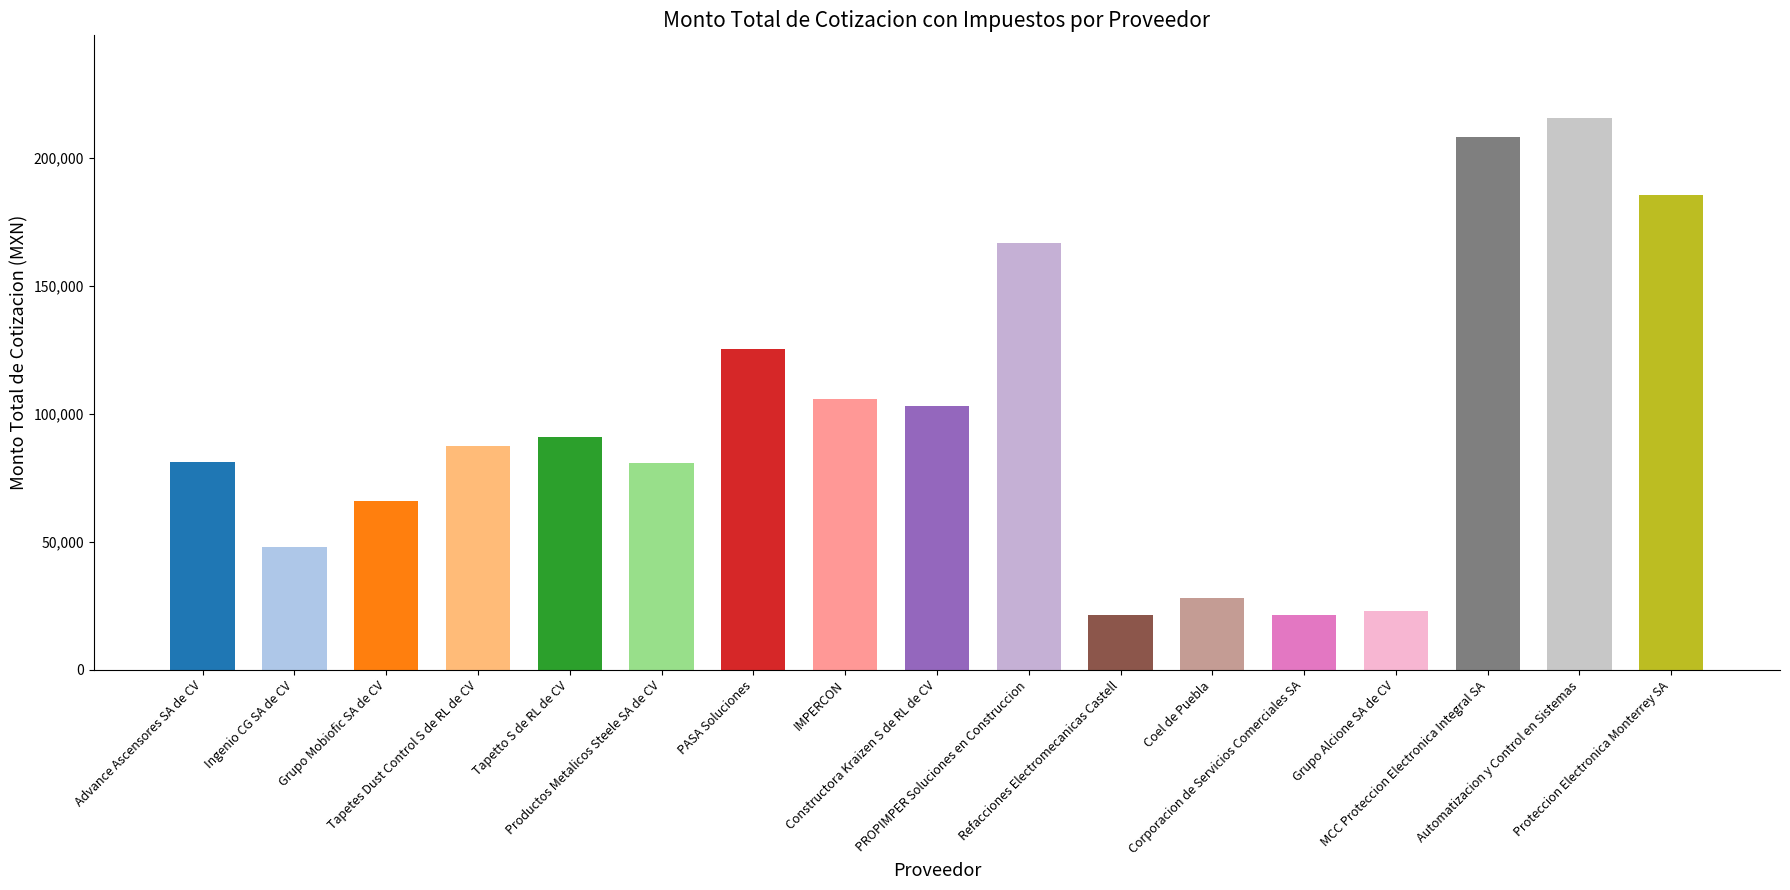

What is the value of the 13th bar from the left?

21181.6